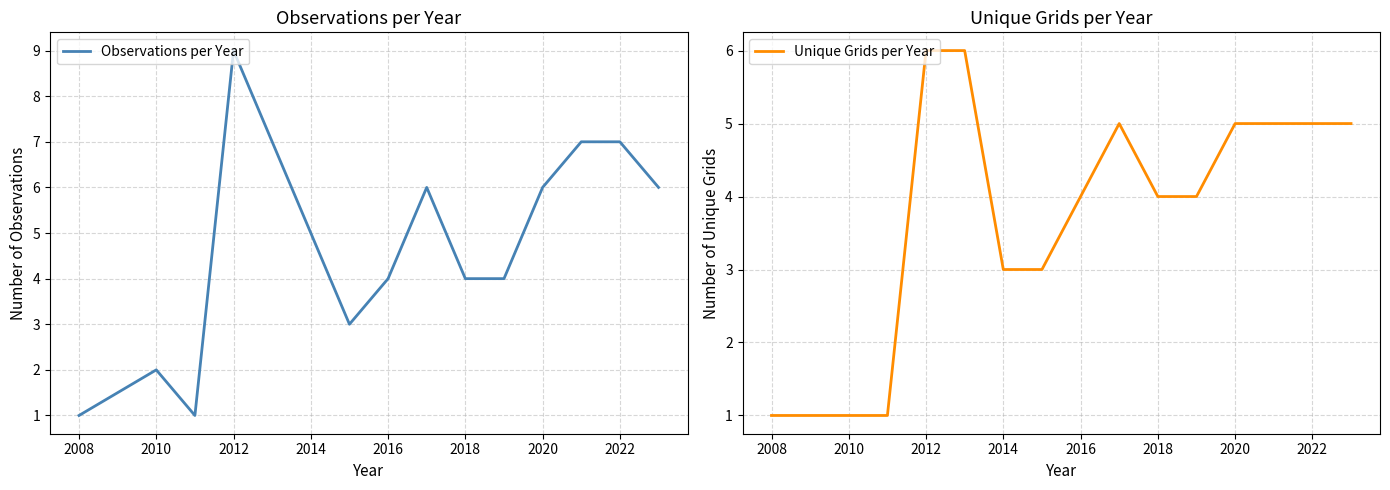

What is the value of the Unique Grids per Year point at the 8th from the left?

4